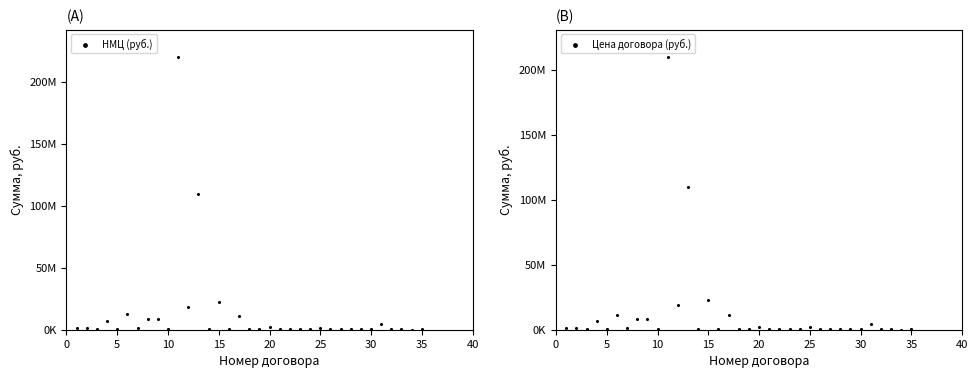

Which series has the largest total across all categories?

НМЦ (руб.)